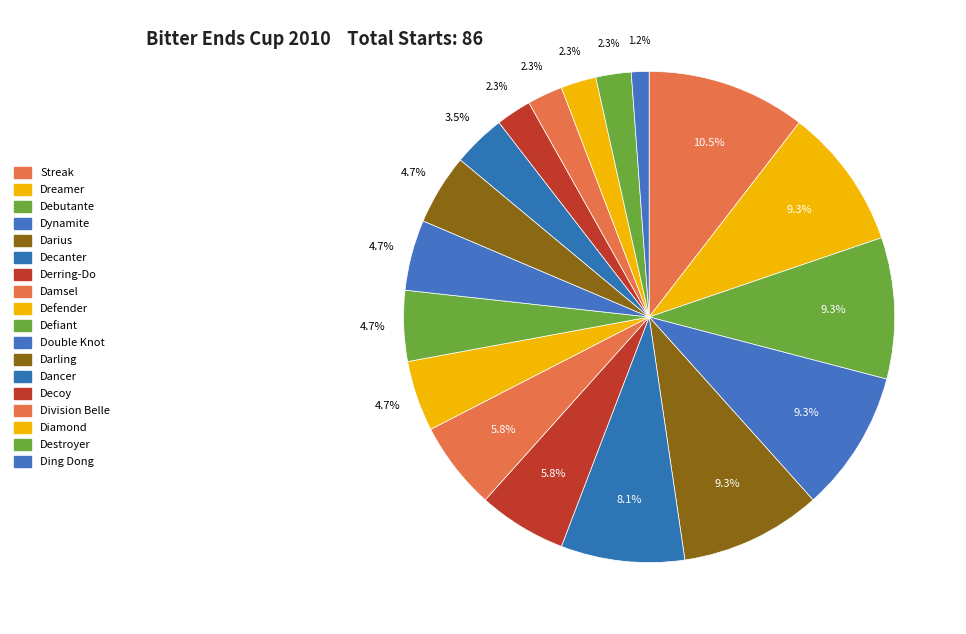

How many slices are in this pie chart?

18